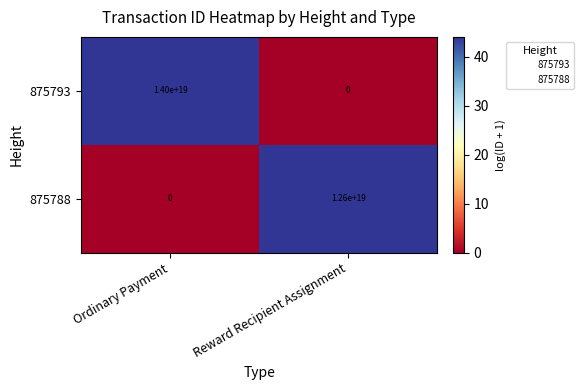

Which category has the lowest value in the 875788 series?

Ordinary Payment